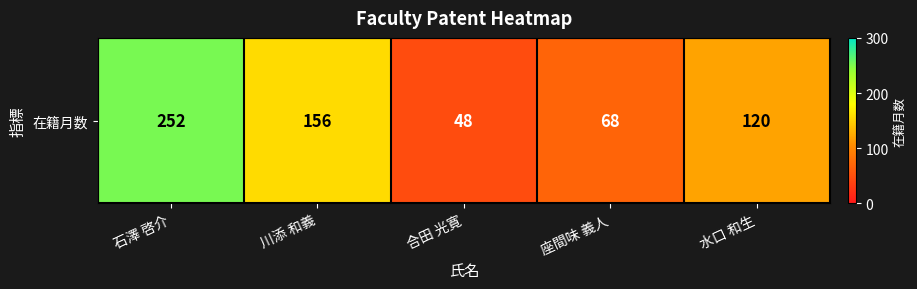

The chart shows a value of 48 at 合田 光寛. True or false?

True